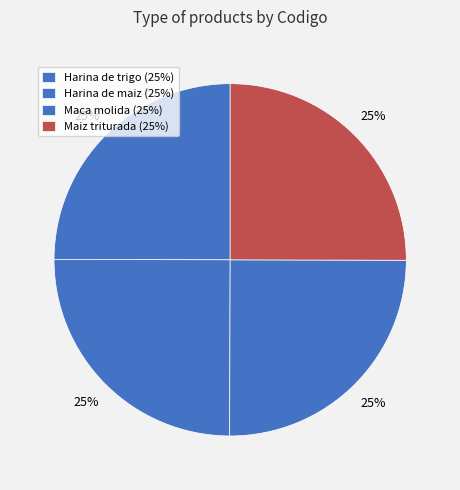

Count the number of slices in the pie.

4